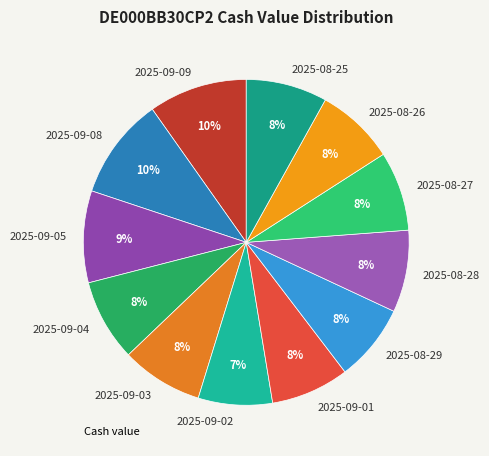

To the nearest percent, what is the difference between the largest and smallest slice percentages?

3%